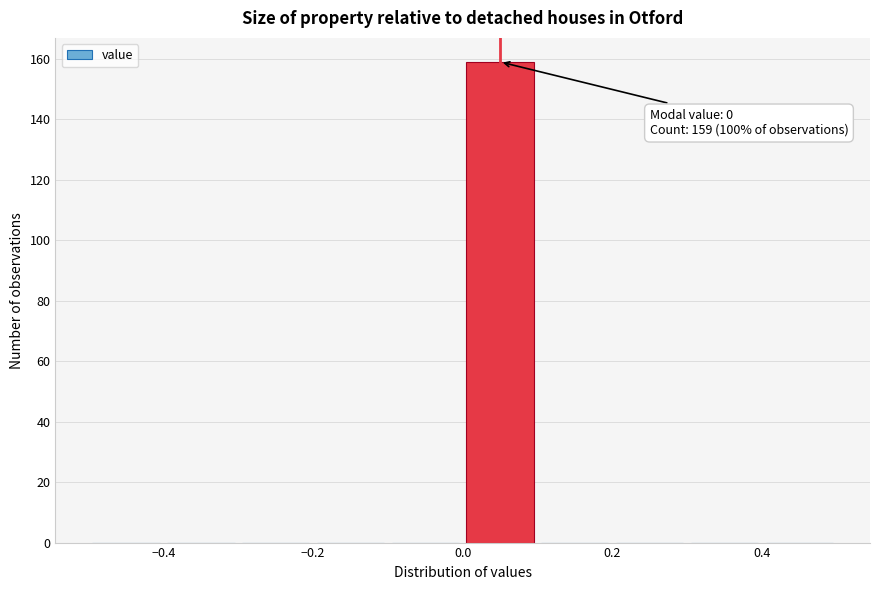

Over which range of the x-axis is the bar tallest?

0.0 to 0.1